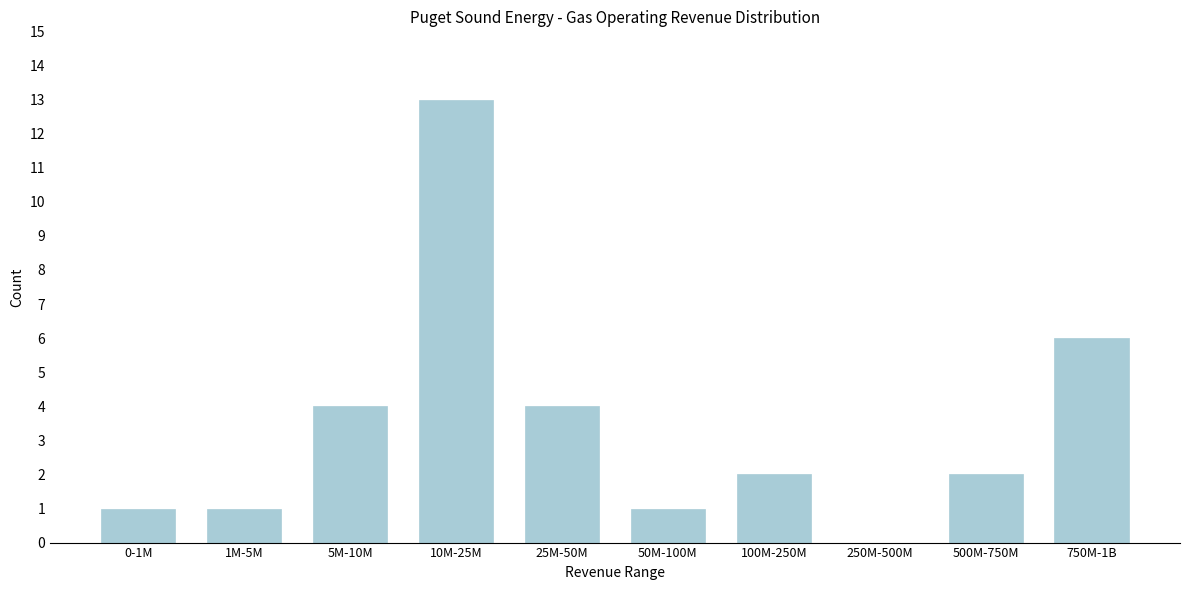

Reading left to right, what are all the values shown in this chart?

0-1M=1	1M-5M=1	5M-10M=4	10M-25M=13	25M-50M=4	50M-100M=1	100M-250M=2	250M-500M=0	500M-750M=2	750M-1B=6